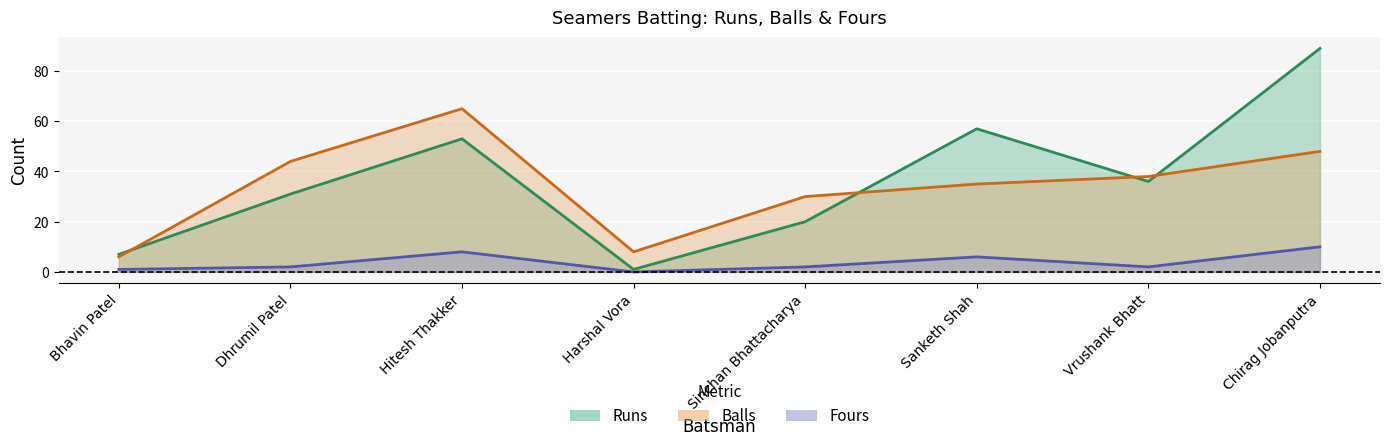

The Runs series shows 7 at Bhavin Patel. True or false?

True